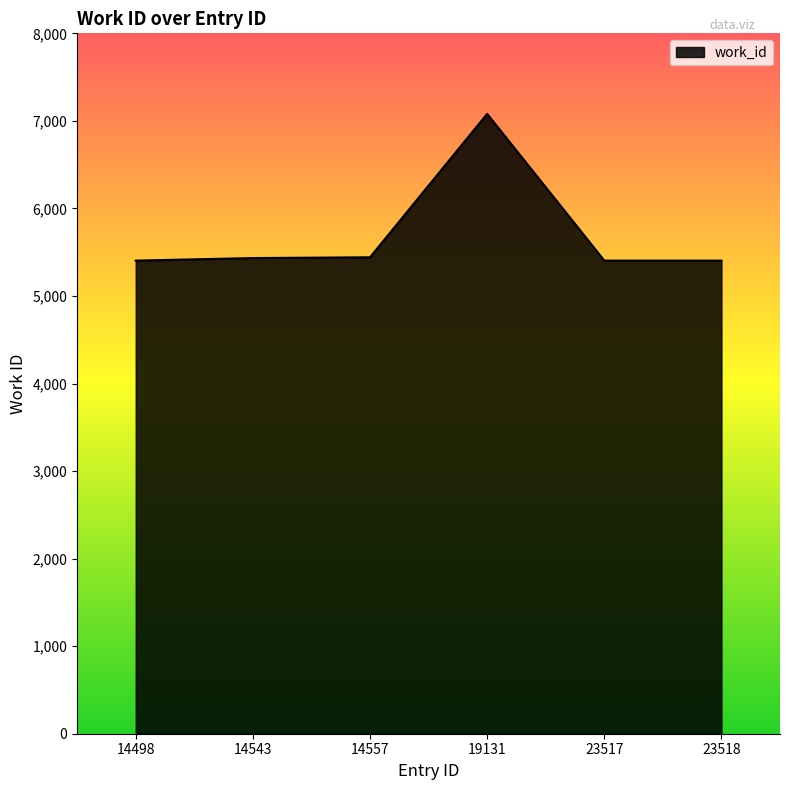

The value at 14543 is 5433. True or false?

True